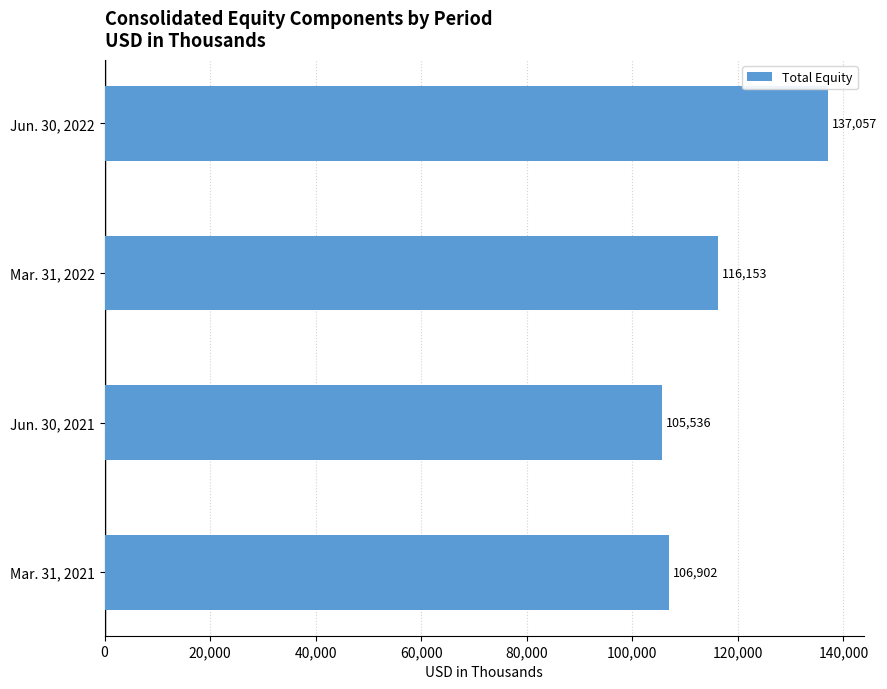

What is the approximate value at Jun. 30, 2022, to the nearest 50?

137050